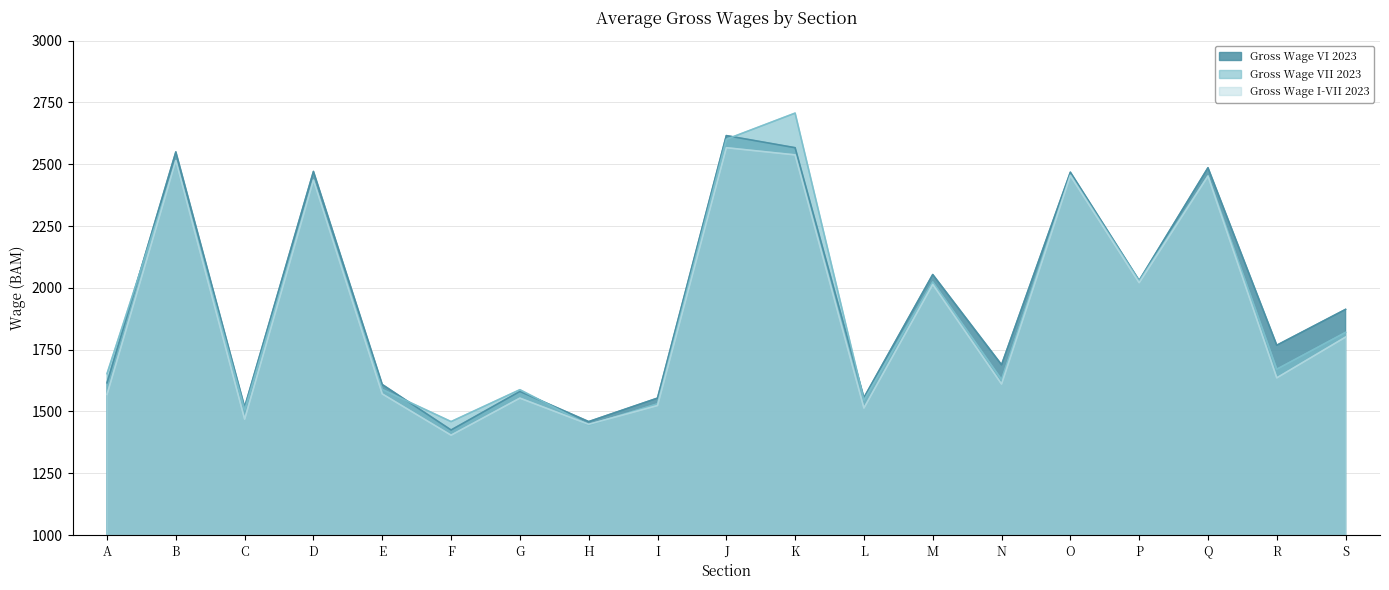

Which category has the highest value across all series?

K